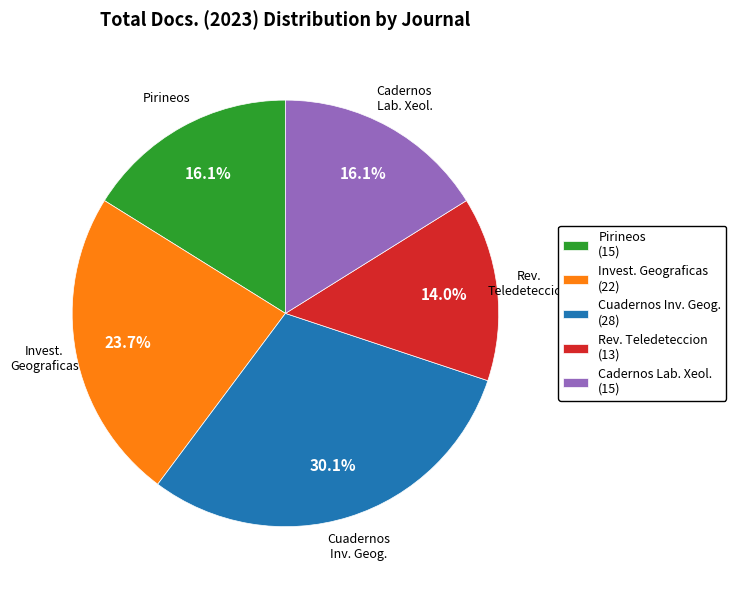

Which slice is the smallest?

Rev. Teledeteccion